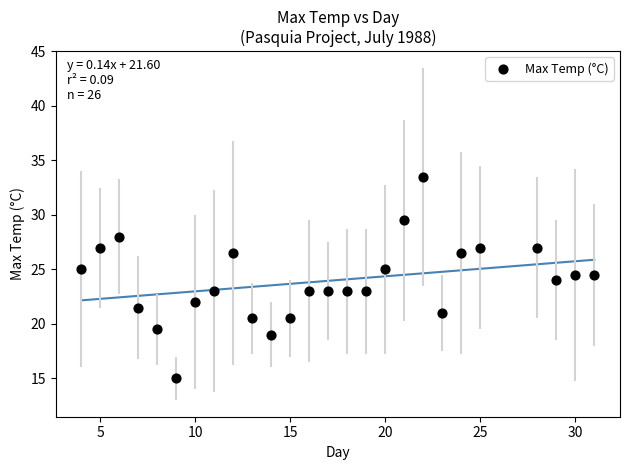

What is the range of Y values (max minus min)?

18.5